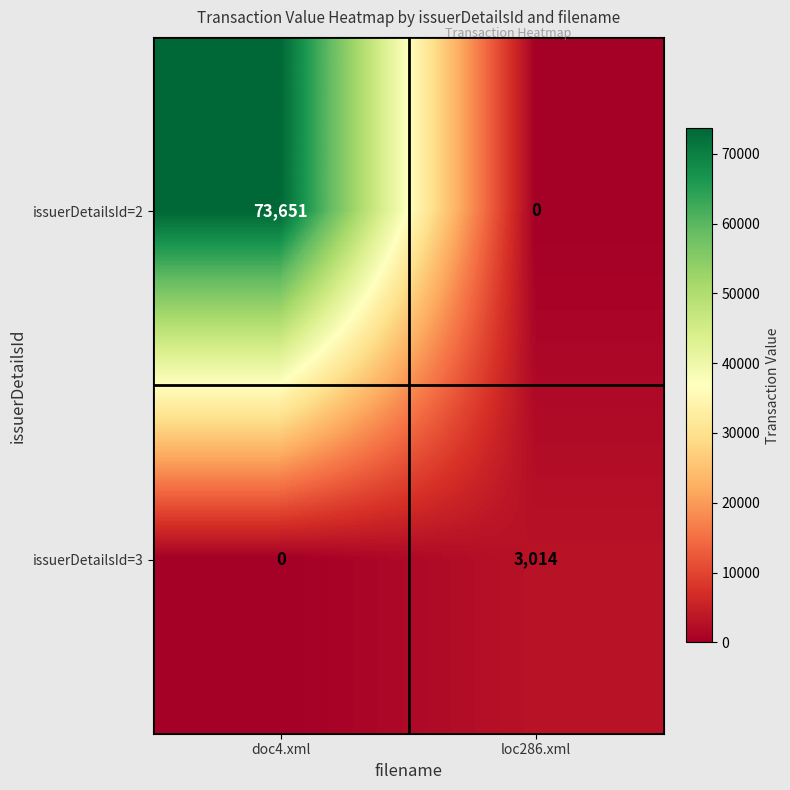

Where is issuerDetailsId=3 nearest to the value 1507?

doc4.xml